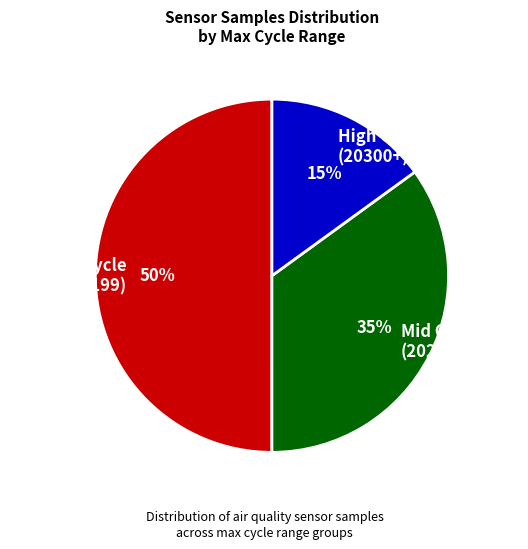

Approximately how many times larger is the value at Low Cycle (20150-20199) compared to Mid Cycle (20200-20299)?

1.4